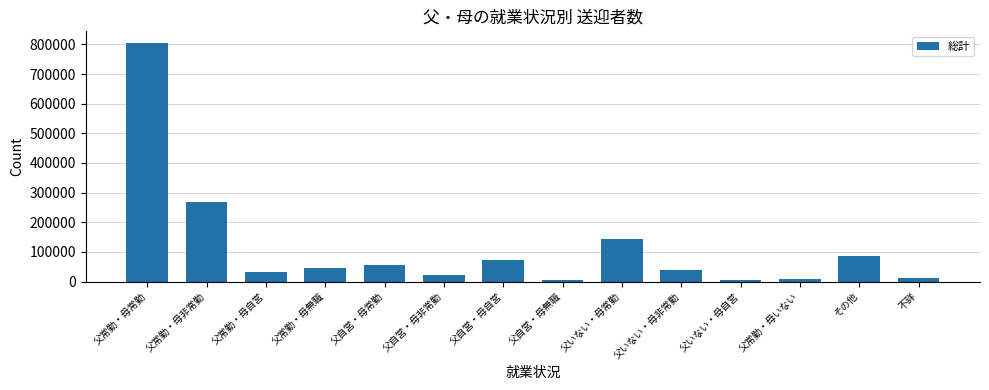

True or false: the data shows 11190 at 不詳.

True